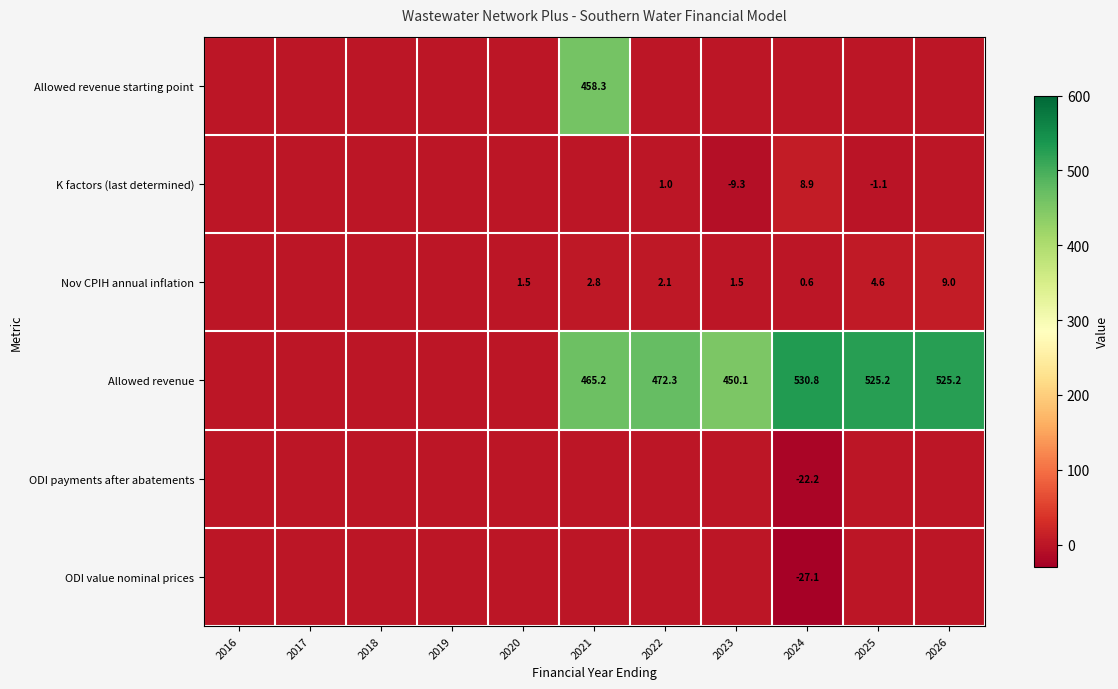

True or false: ODI payments after abatements has a value of -34.0 at 2024.

False